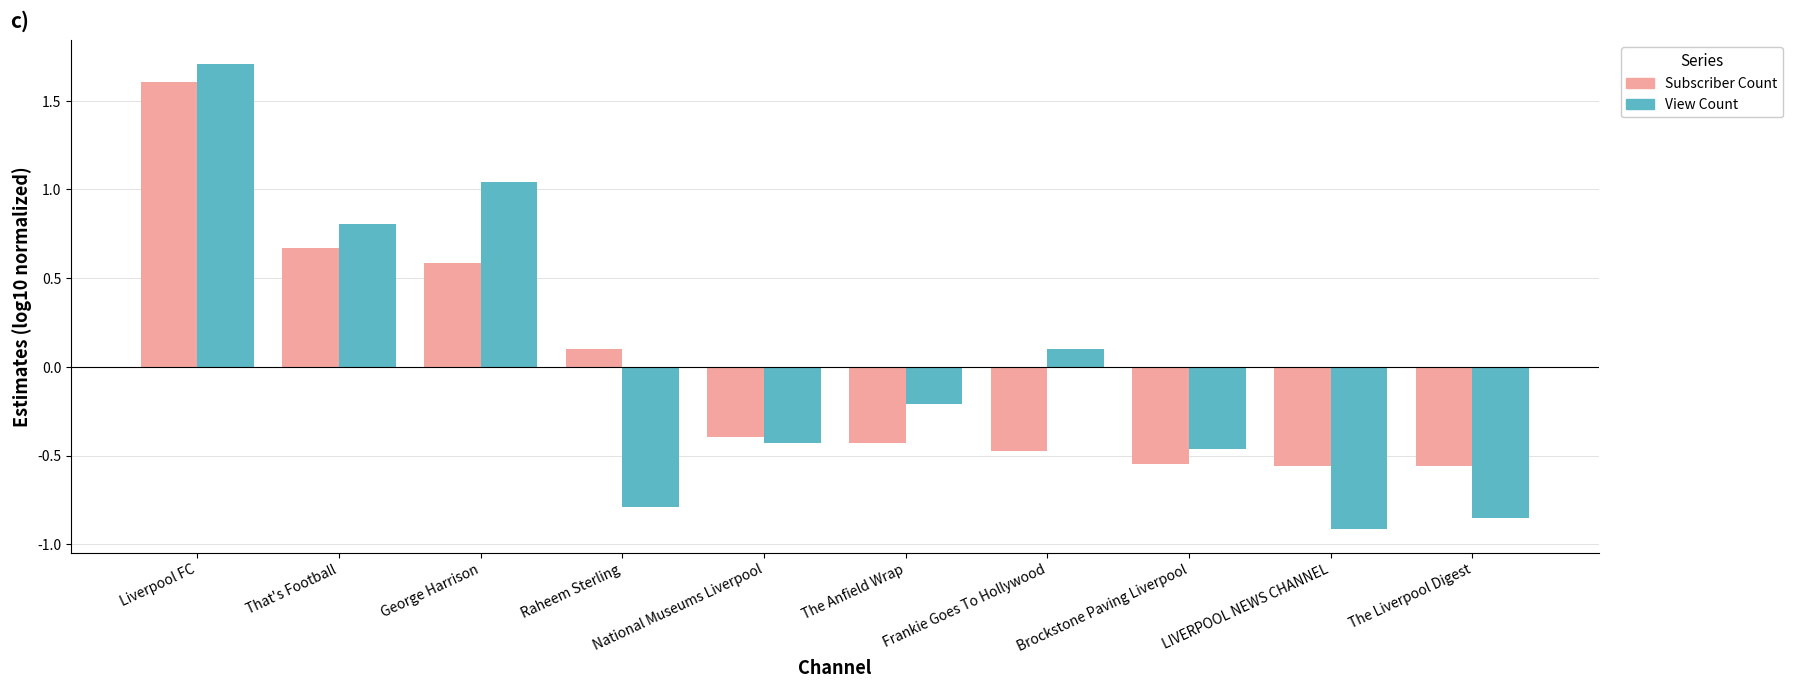

Rank the series by their maximum value, from highest to lowest.

View Count, Subscriber Count